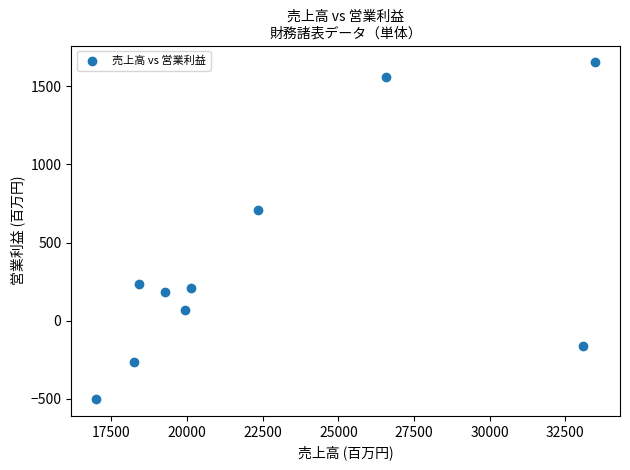

What Y value in the scatter plot is closest to 575?

708